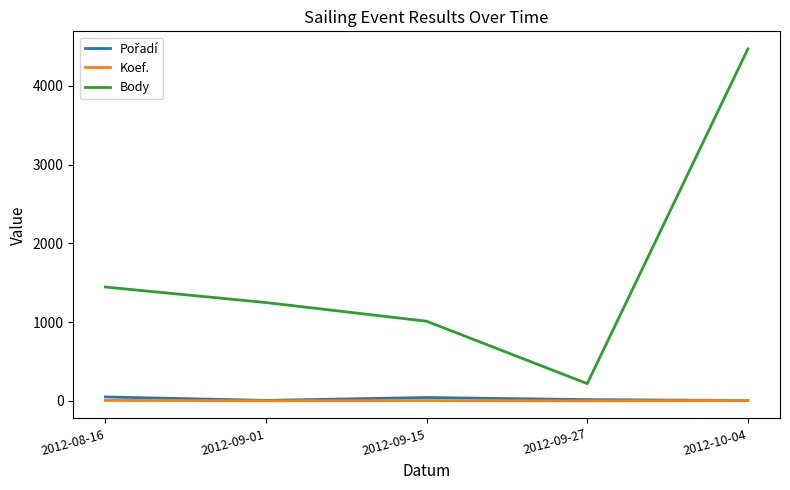

At which category is the sum across all series the highest?

2012-10-04